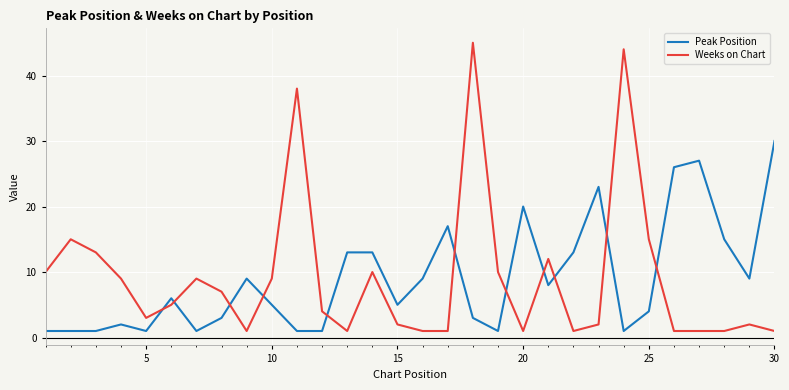

List the series in order of their peak value, lowest first.

Peak Position, Weeks on Chart